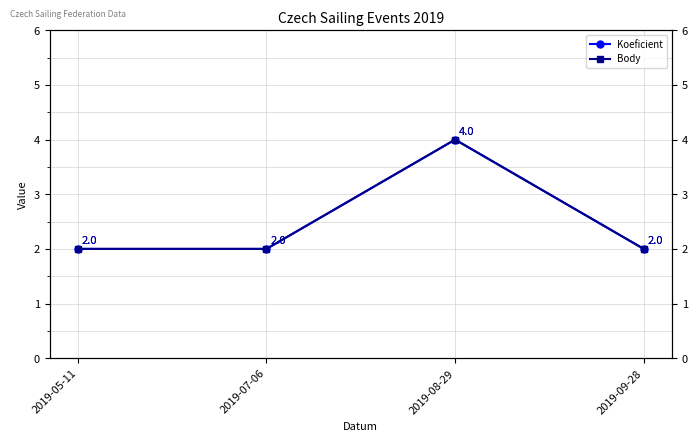

Reading left to right, what are all the values shown in this chart?

Koeficient: 2	2	4	2
Body: 2	2	4	2